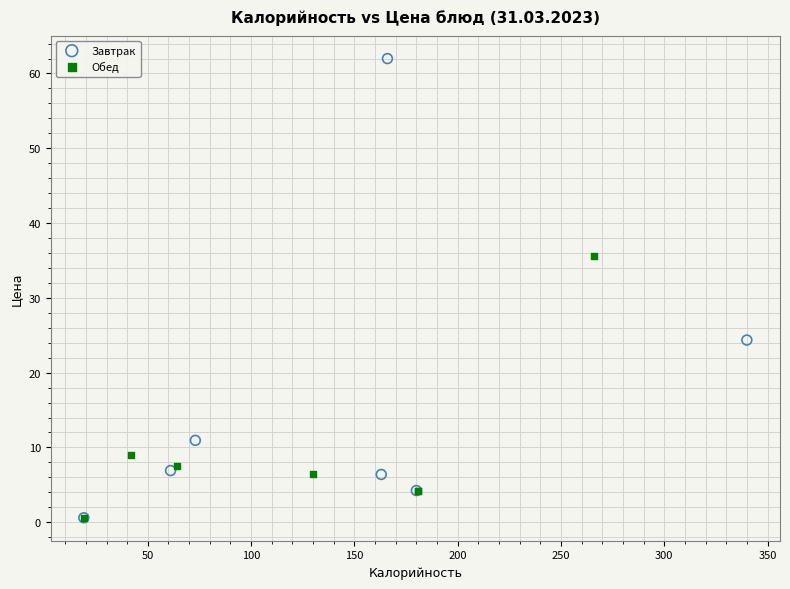

Which series has the largest Y range (max minus min)?

Завтрак